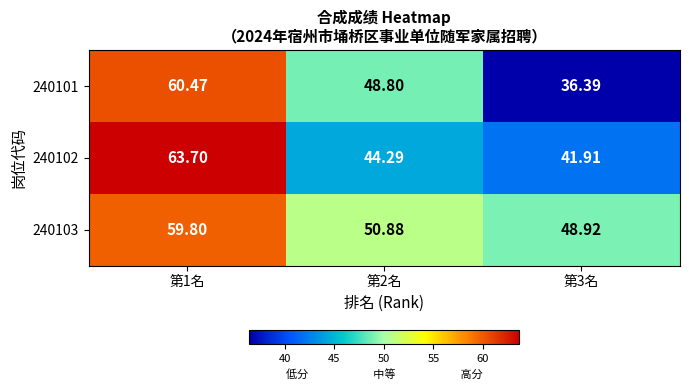

At which category does the chart reach its minimum across all series?

第3名